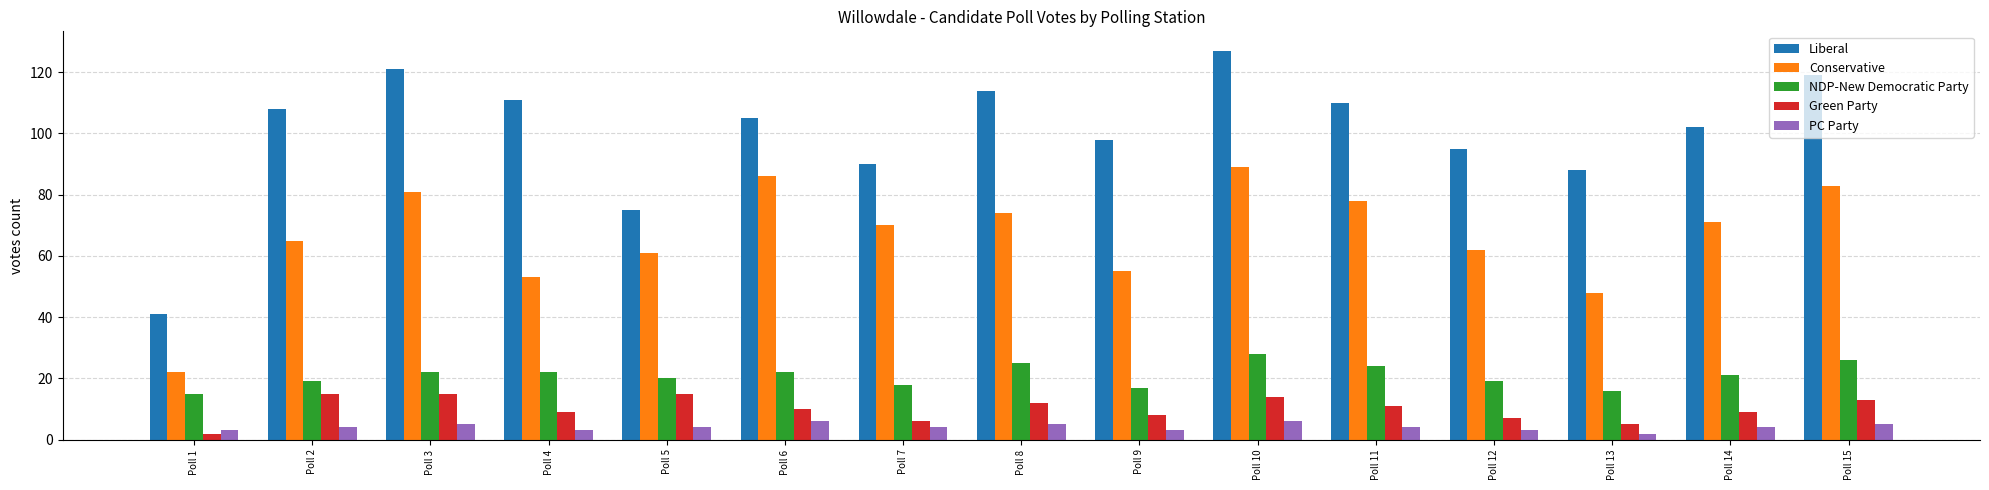

What are all the series names shown in the legend?

Liberal, Conservative, NDP-New Democratic Party, Green Party, PC Party